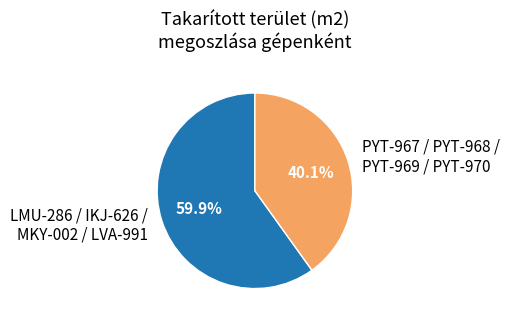

What is the largest slice in the pie chart?

LMU-286 / IKJ-626 / MKY-002 / LVA-991